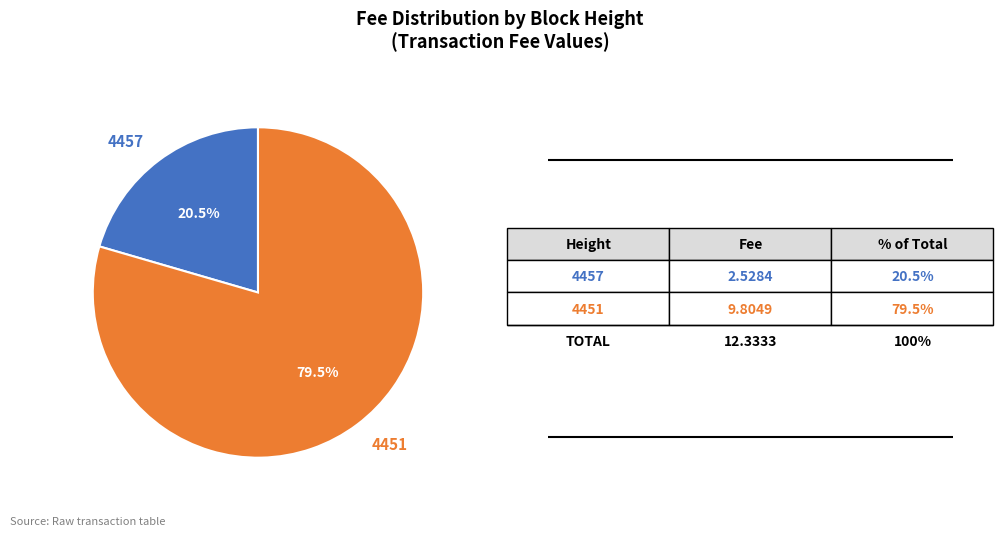

Approximately how many times larger is the value at 4451 compared to 4457?

3.9